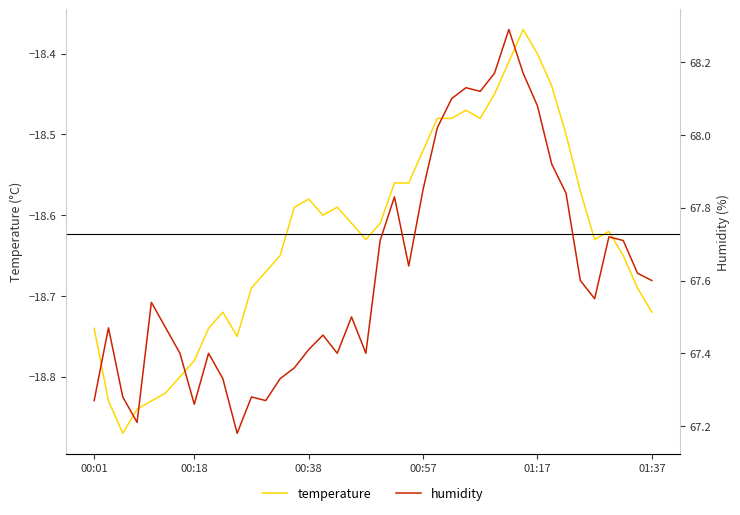

What is the maximum value shown in the chart?

68.3